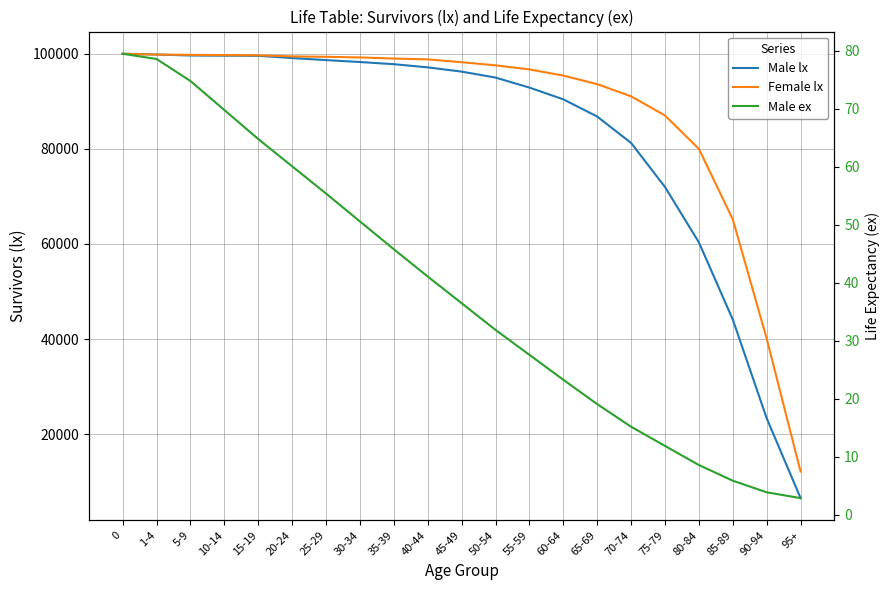

True or false: Female lx and Male ex cross at least once.

False